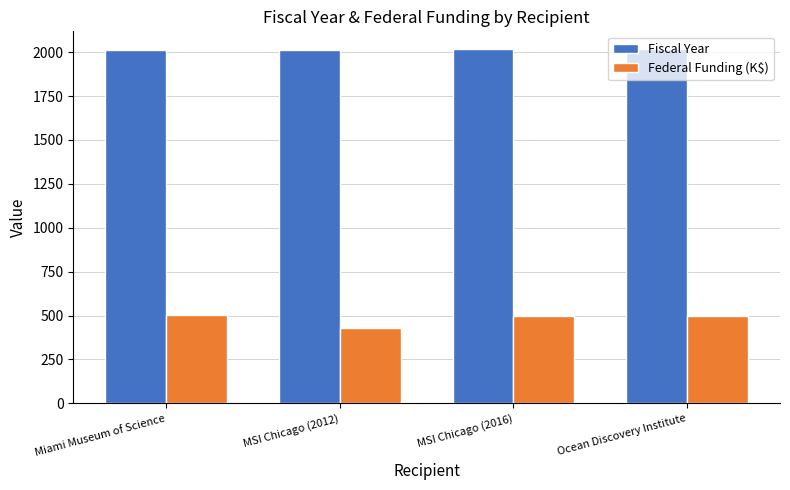

What position from the left is Ocean Discovery Institute?

4